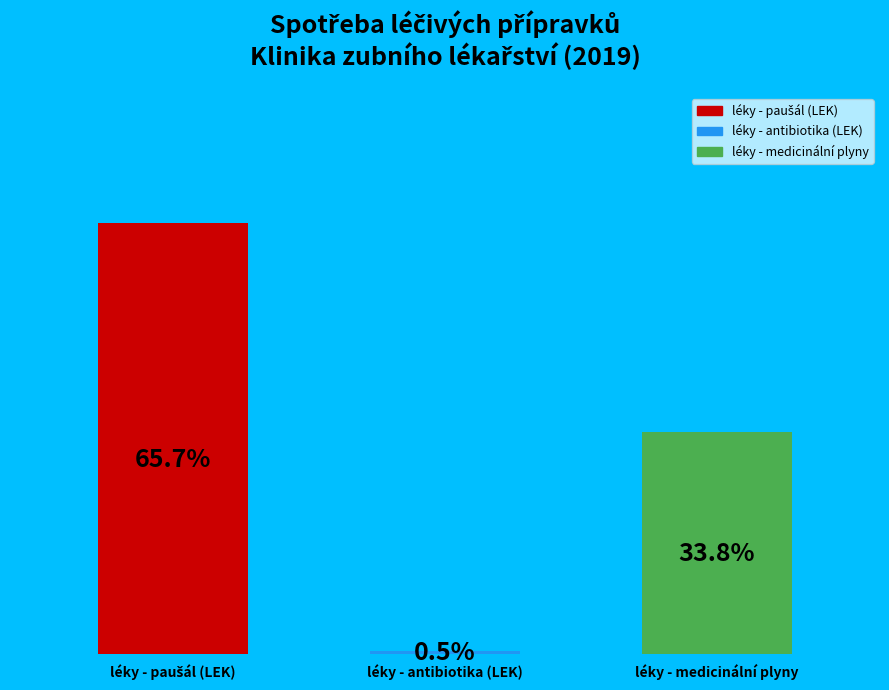

Combined, do léky - paušál (LEK) and léky - antibiotika (LEK) account for over 50%?

Yes